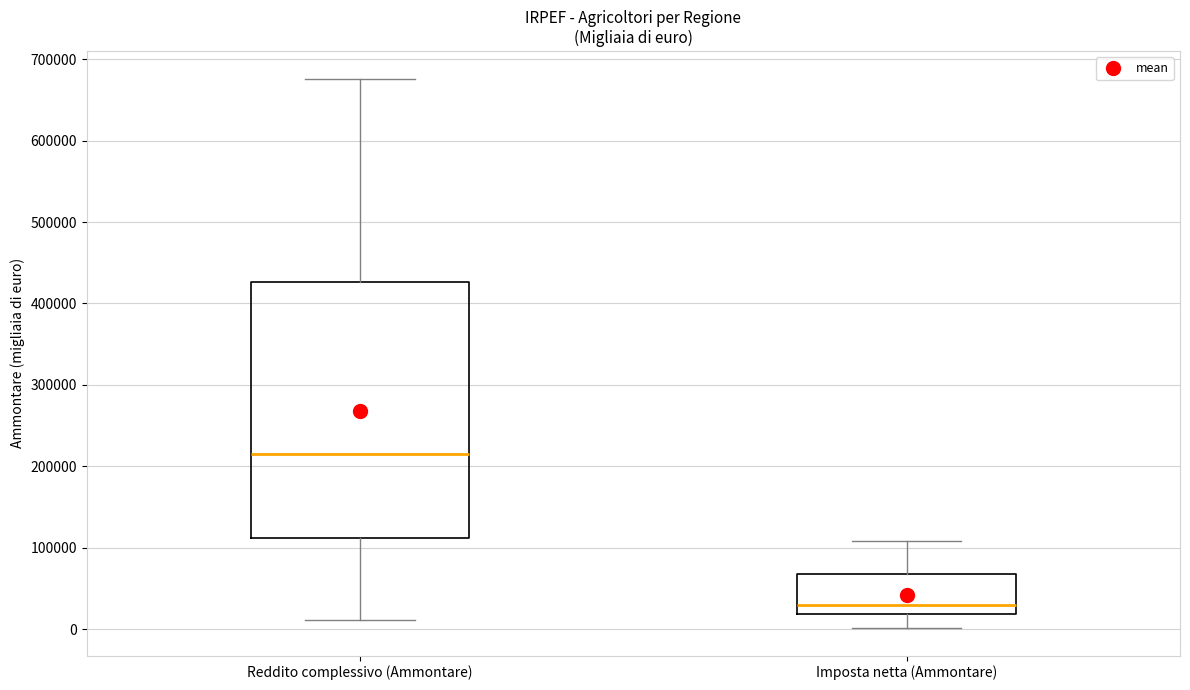

Where does the lower whisker of the box for Reddito complessivo (Ammontare) end on the y-axis? The values are not printed on the chart, so give them approximately, as read against the axis.

10000